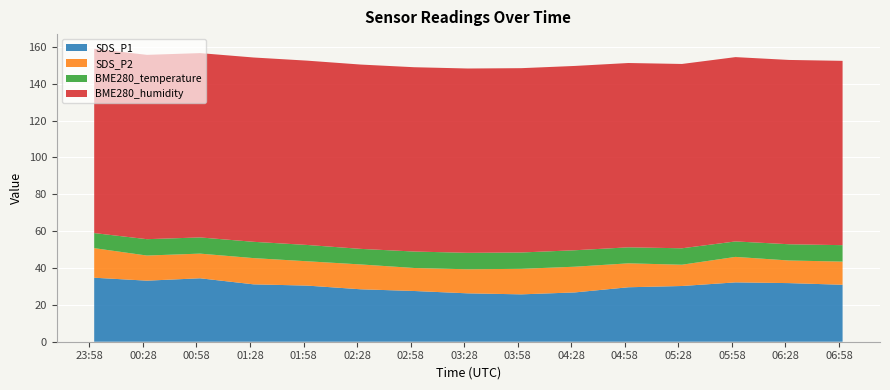

Reading left to right, what are all the values shown in this chart?

SDS_P1: 34.7	33.1	34.4	31.1	30.4	28.4	27.5	26.2	25.7	26.8	29.6	30.2	32.2	31.8	30.9
SDS_P2: 16.1	13.6	13.4	14.2	13.2	13.5	12.5	13.1	13.8	13.9	13.0	11.6	13.8	12.3	12.6
BME280_temperature: 8.2	8.9	8.8	8.8	8.8	8.4	8.9	8.9	8.9	8.9	8.7	8.9	8.4	8.8	8.9
BME280_humidity: 100.0	100.0	100.0	100.0	100.0	100.0	100.0	100.0	100.0	100.0	100.0	100.0	100.0	100.0	100.0